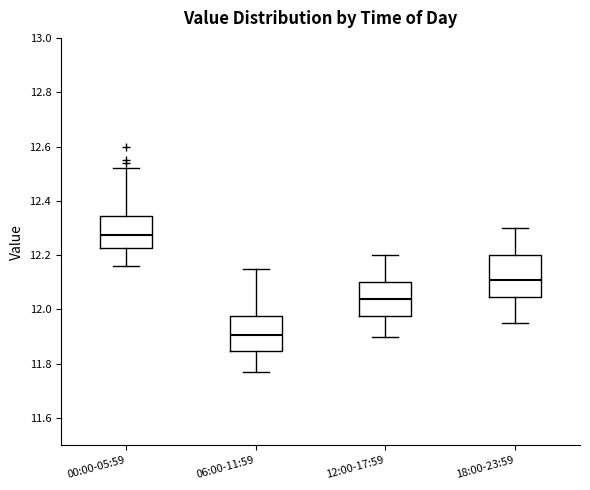

Comparing the boxes themselves (not the whiskers), which one is the tallest?

18:00-23:59